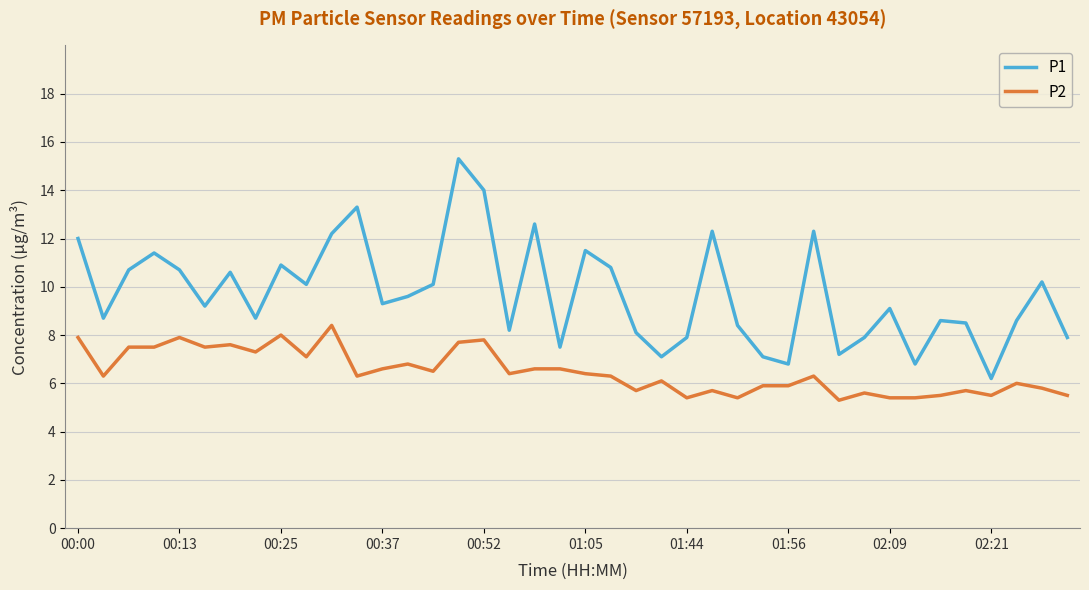

How many series are shown in this chart?

2